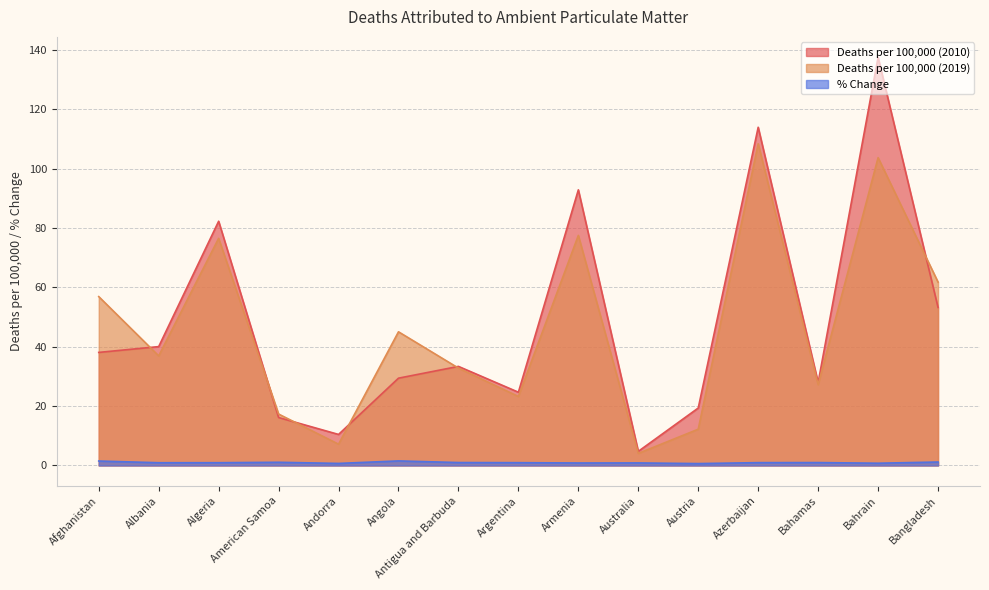

The % Change series shows 1.5 at Afghanistan. True or false?

True